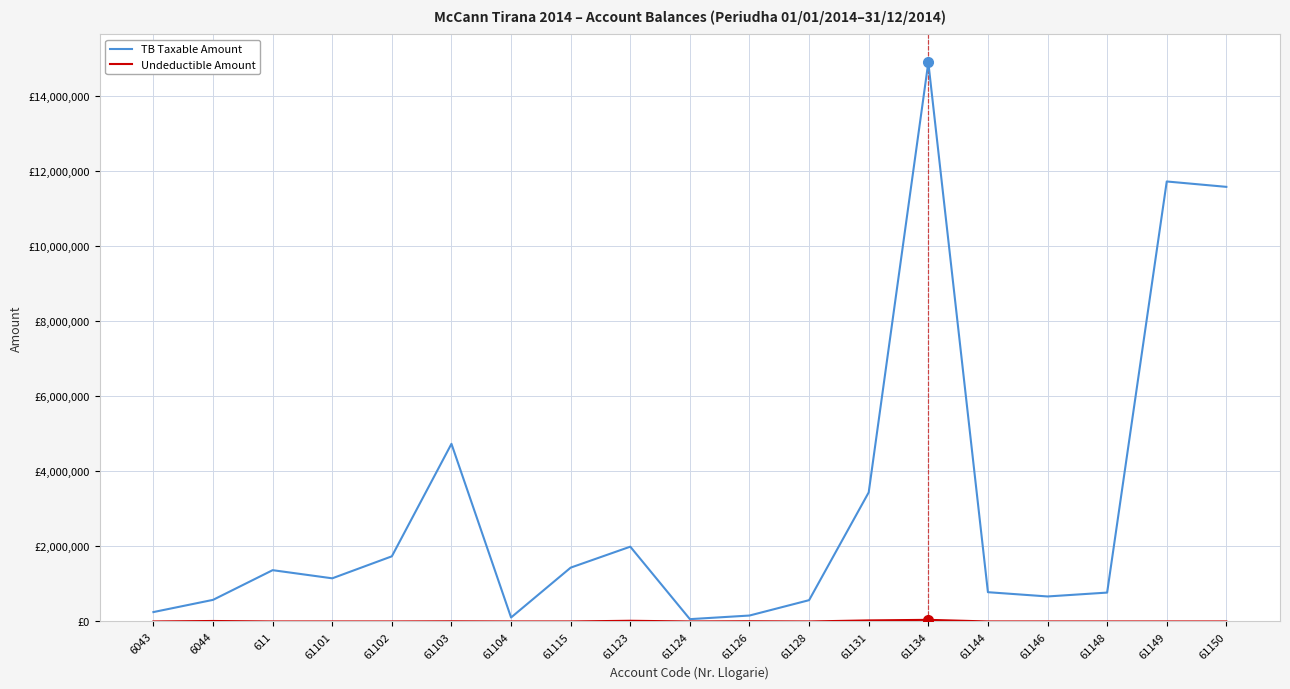

True or false: Undeductible Amount and TB Taxable Amount intersect in this chart.

False